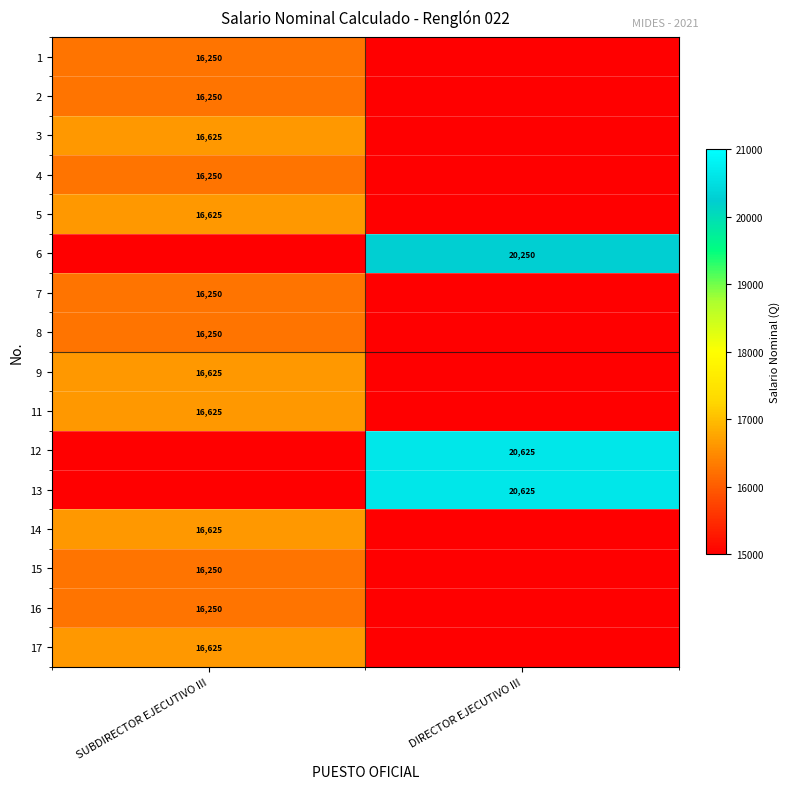

Is it true that 9 equals 7894.9 at SUBDIRECTOR EJECUTIVO III?

False